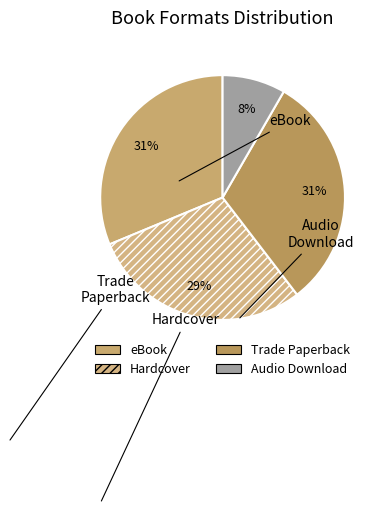

Is the sum of eBook and Hardcover greater than half?

Yes